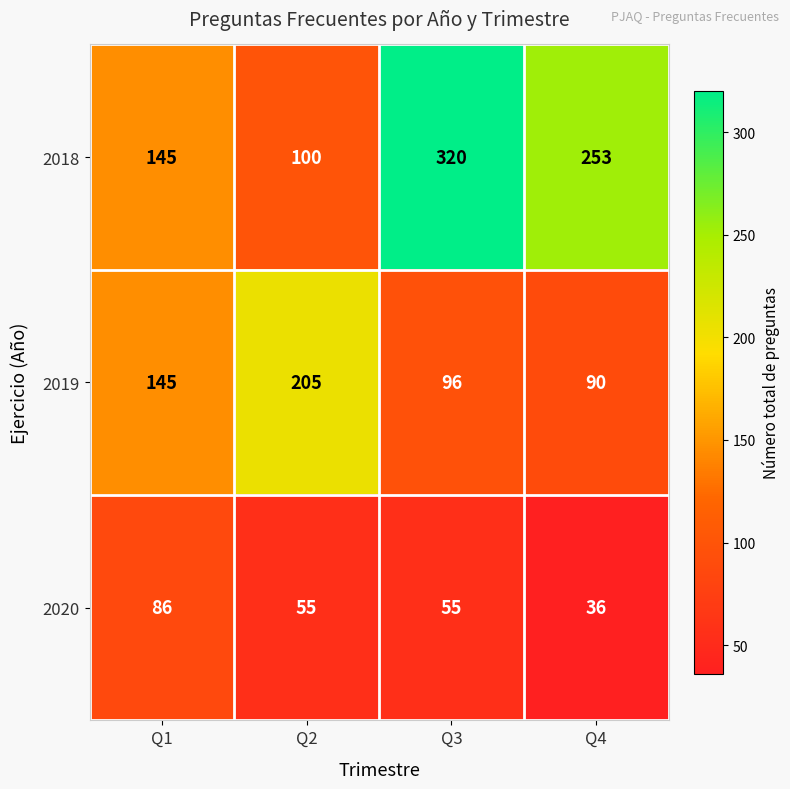

How many data points does each series have?

4